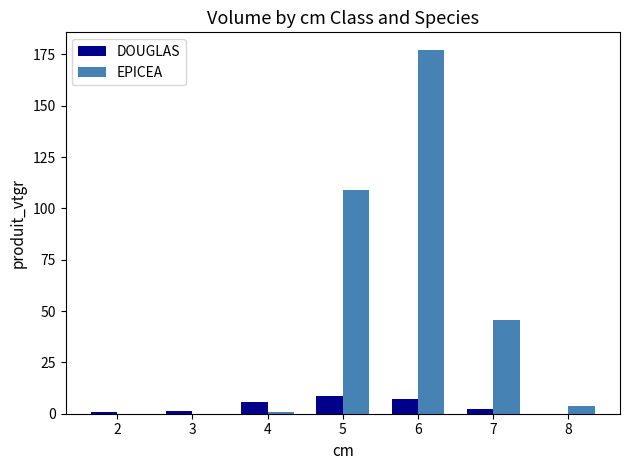

Which series has the largest total across all categories?

EPICEA